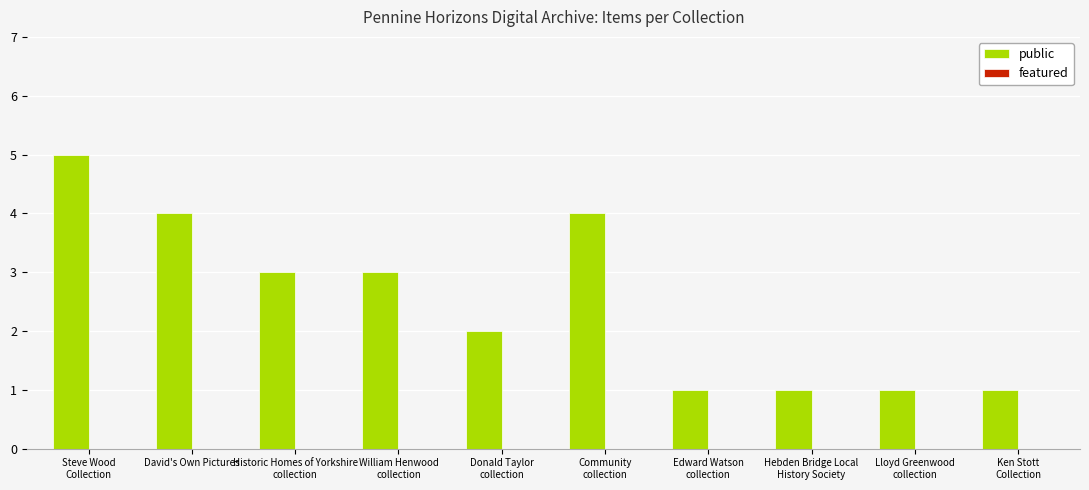

Reading left to right, transcribe all the data shown in this chart.

5	4	3	3	2	4	1	1	1	1